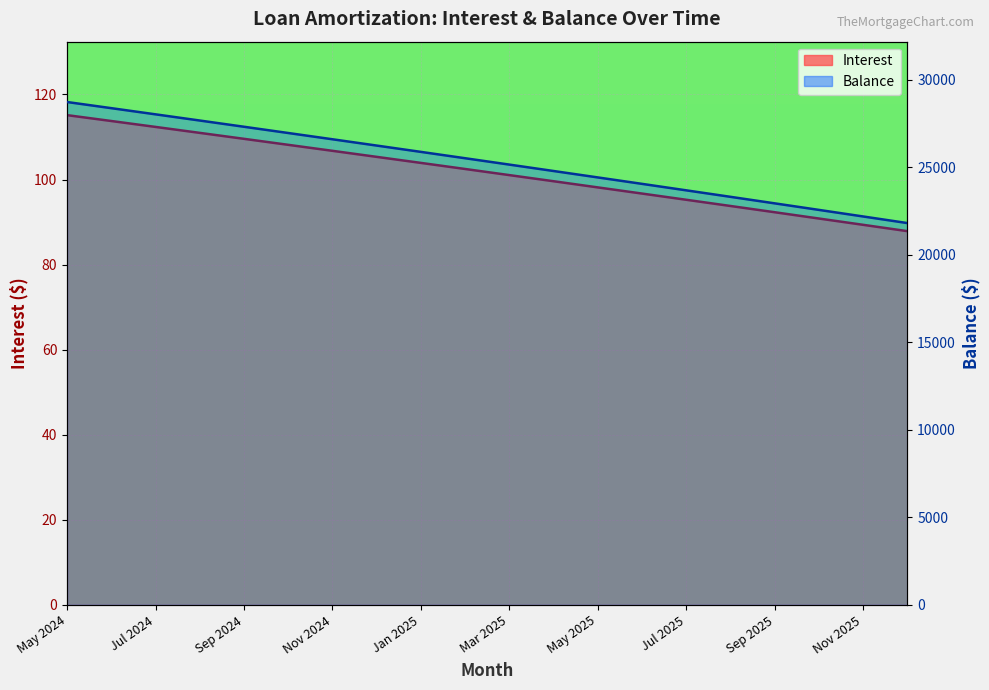

Which series has the widest spread of values?

Balance (line)